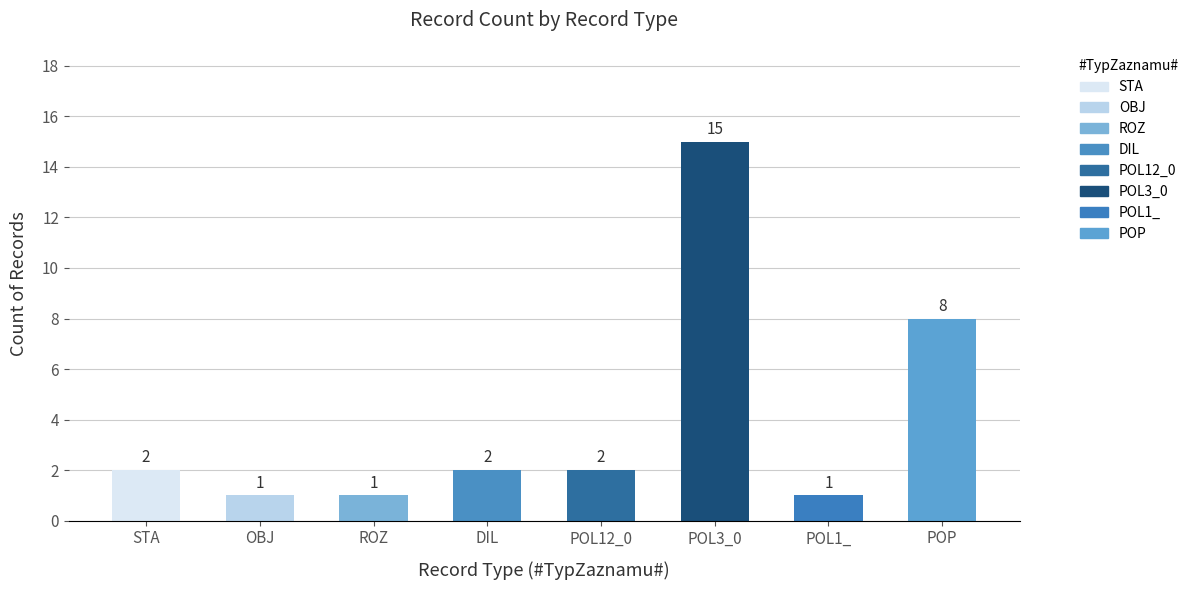

Reading left to right, transcribe all the data shown in this chart.

2	1	1	2	2	15	1	8